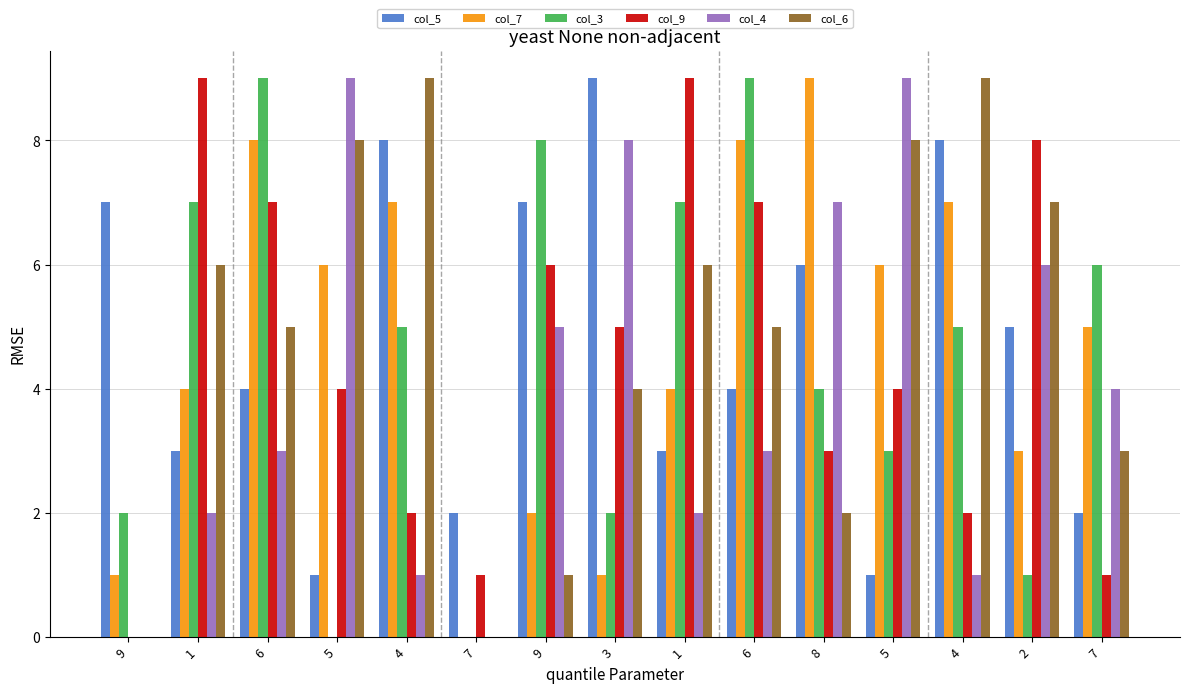

Reading left to right, list all the values displayed in this chart.

col_5: 9=7	1=3	6=4	5=1	4=8	7=2	9=7	3=9	1=3	6=4	8=6	5=1	4=8	2=5	7=2
col_7: 9=1	1=4	6=8	5=6	4=7	7=0	9=2	3=1	1=4	6=8	8=9	5=6	4=7	2=3	7=5
col_3: 9=2	1=7	6=9	5=0	4=5	7=0	9=8	3=2	1=7	6=9	8=4	5=3	4=5	2=1	7=6
col_9: 9=0	1=9	6=7	5=4	4=2	7=1	9=6	3=5	1=9	6=7	8=3	5=4	4=2	2=8	7=1
col_4: 9=0	1=2	6=3	5=9	4=1	7=0	9=5	3=8	1=2	6=3	8=7	5=9	4=1	2=6	7=4
col_6: 9=0	1=6	6=5	5=8	4=9	7=0	9=1	3=4	1=6	6=5	8=2	5=8	4=9	2=7	7=3